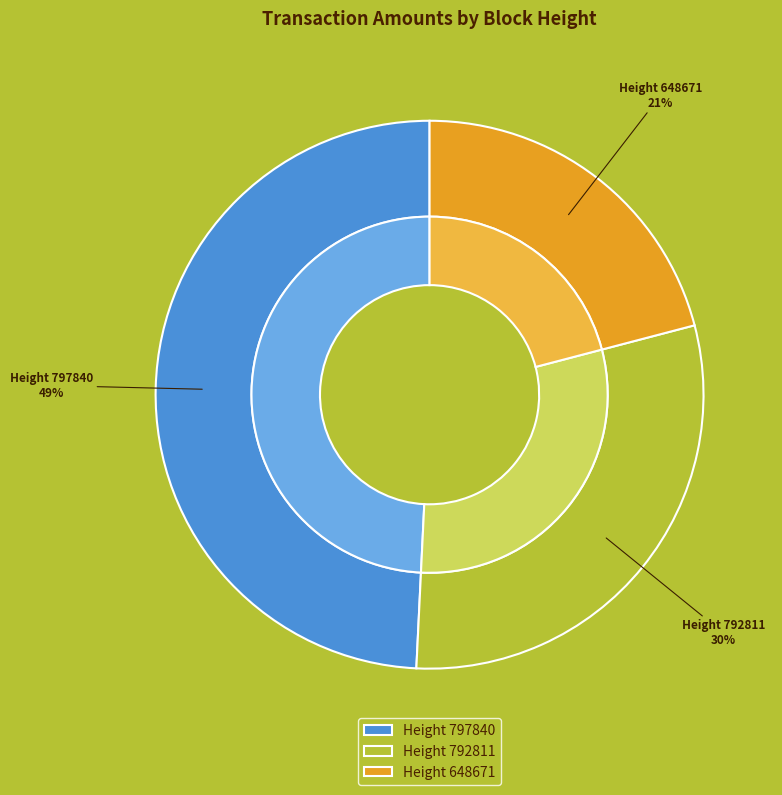

The 792811 slice represents 23% of the pie. True or false?

False